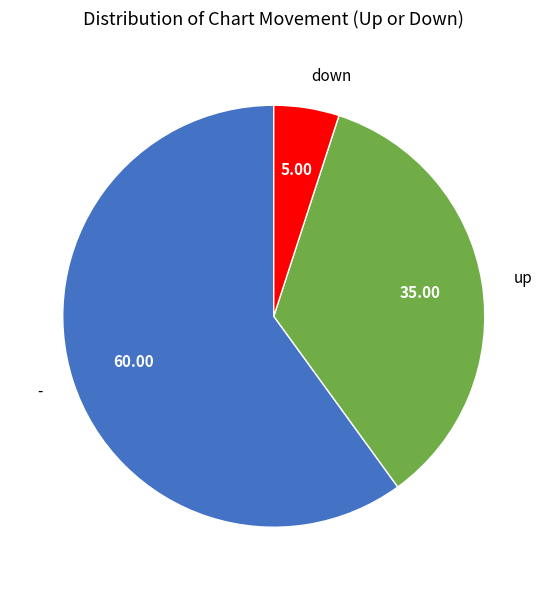

Is there a majority slice in this chart?

Yes